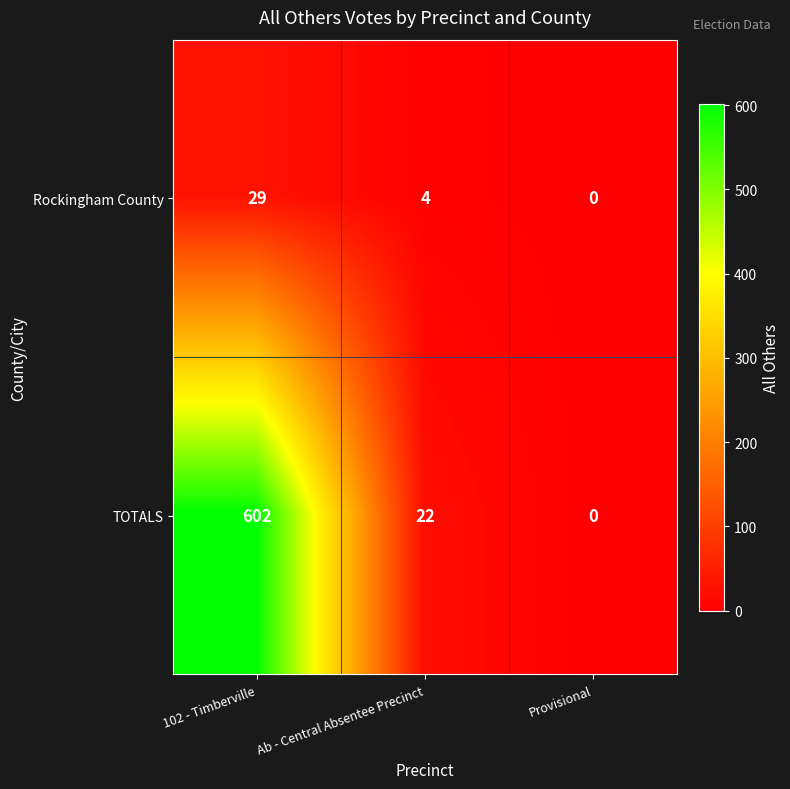

The value of TOTALS at Ab - Central Absentee Precinct is 36. True or false?

False